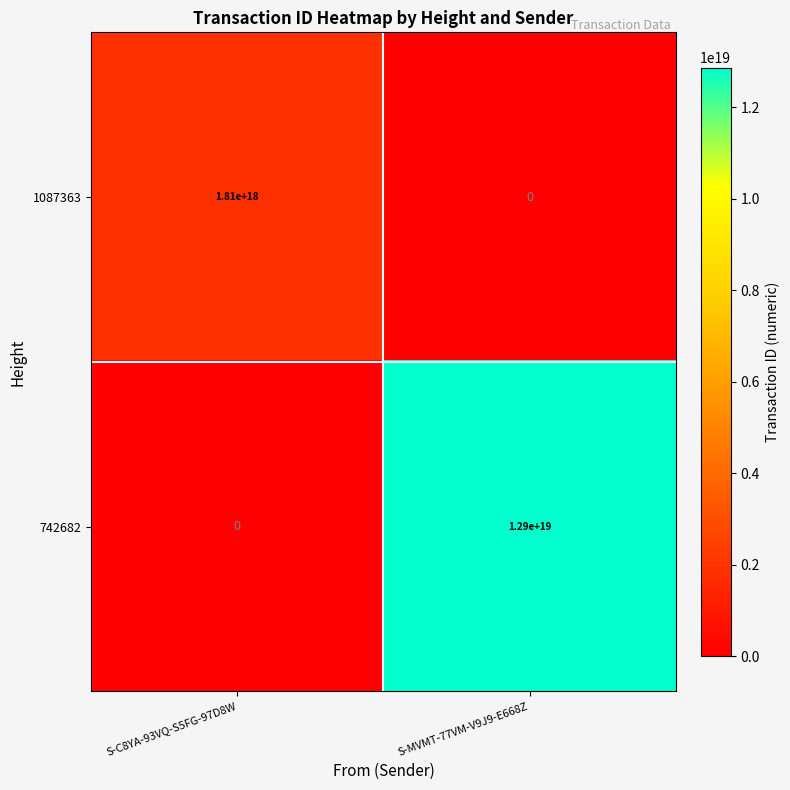

True or false: 742682 has a value of 17774847385930227712 at S-MVMT-77VM-V9J9-E668Z.

False